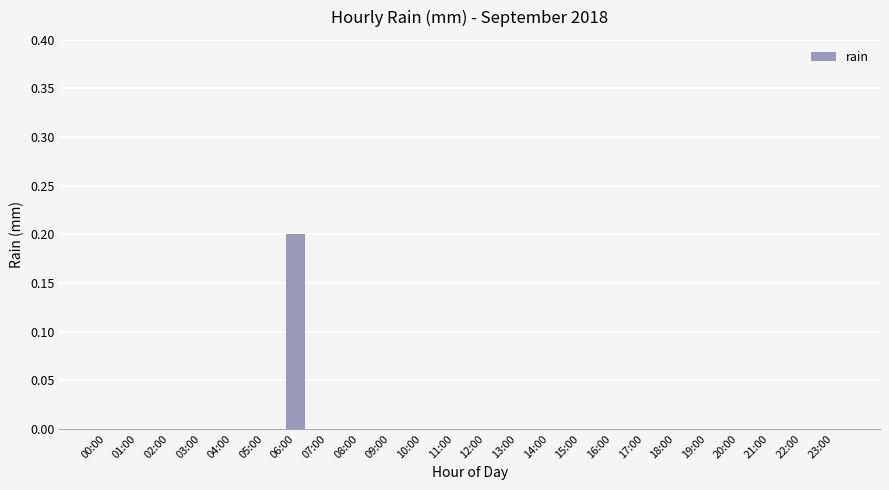

Count the number of data series in this chart.

1